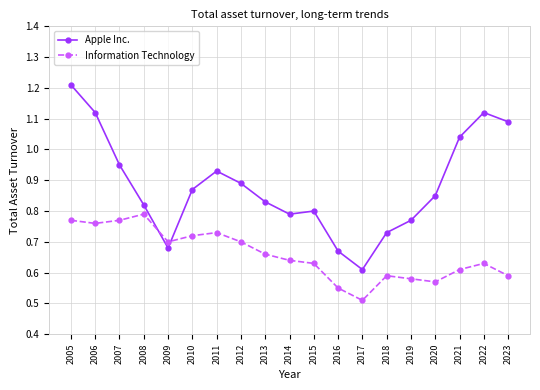

Which series has the largest range (max minus min)?

Apple Inc.